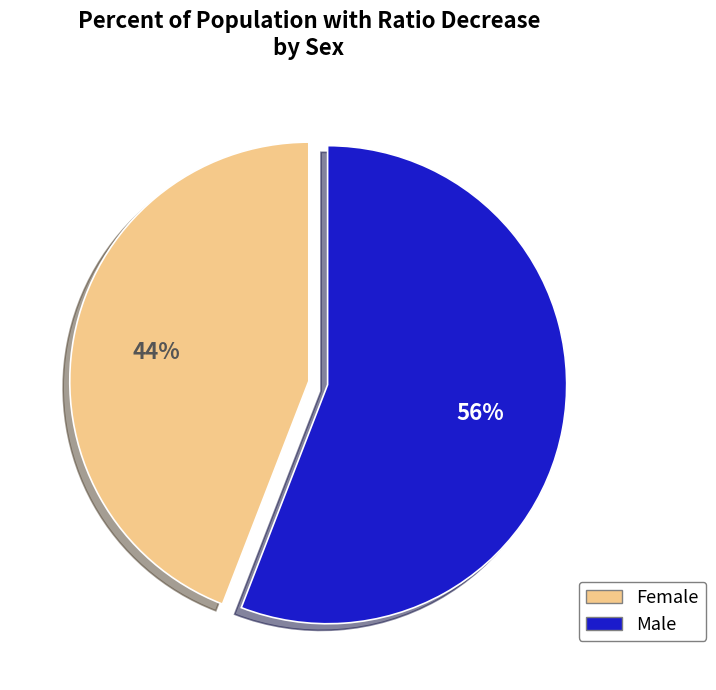

To the nearest percent, what is the difference between the largest and smallest slice percentages?

12%